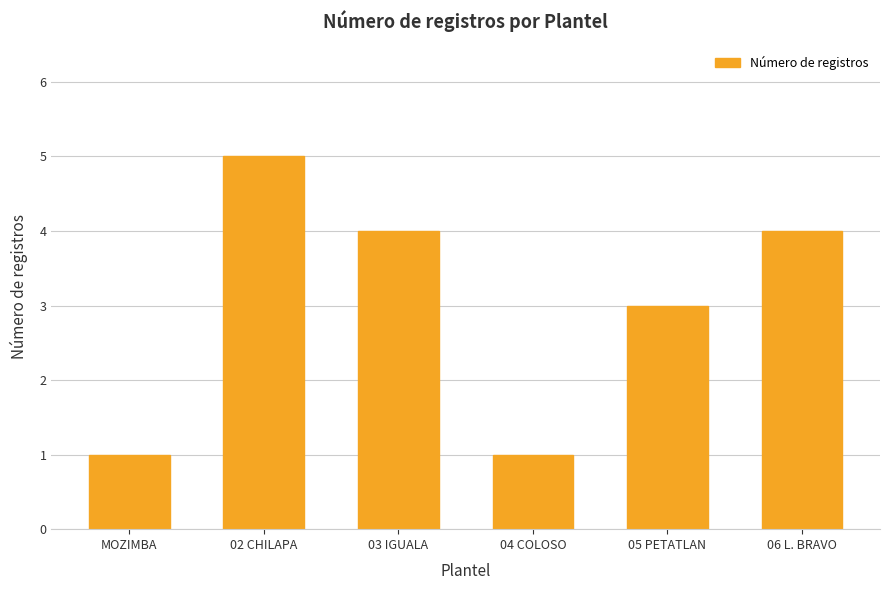

At which label is the value closest to 3?

05 PETATLAN